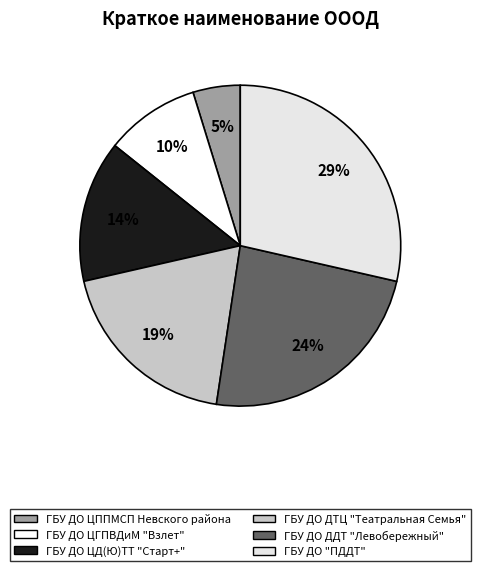

How many slices are in this pie chart?

6